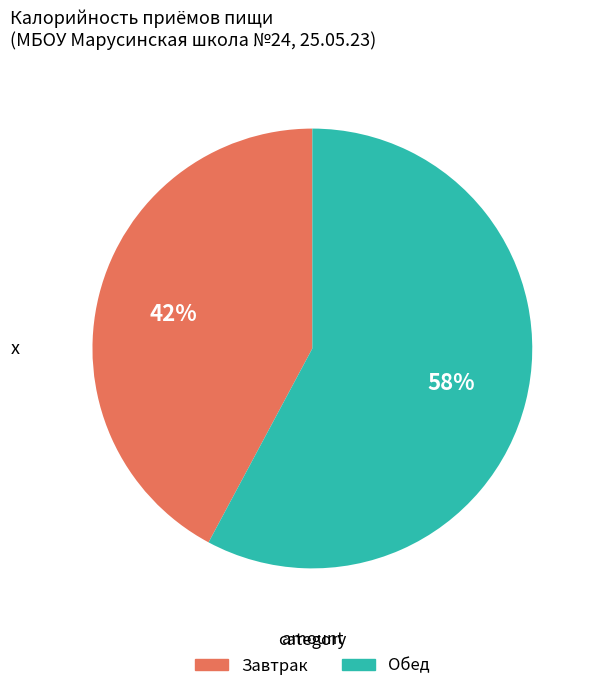

To the nearest percent, what is the average slice percentage?

50%